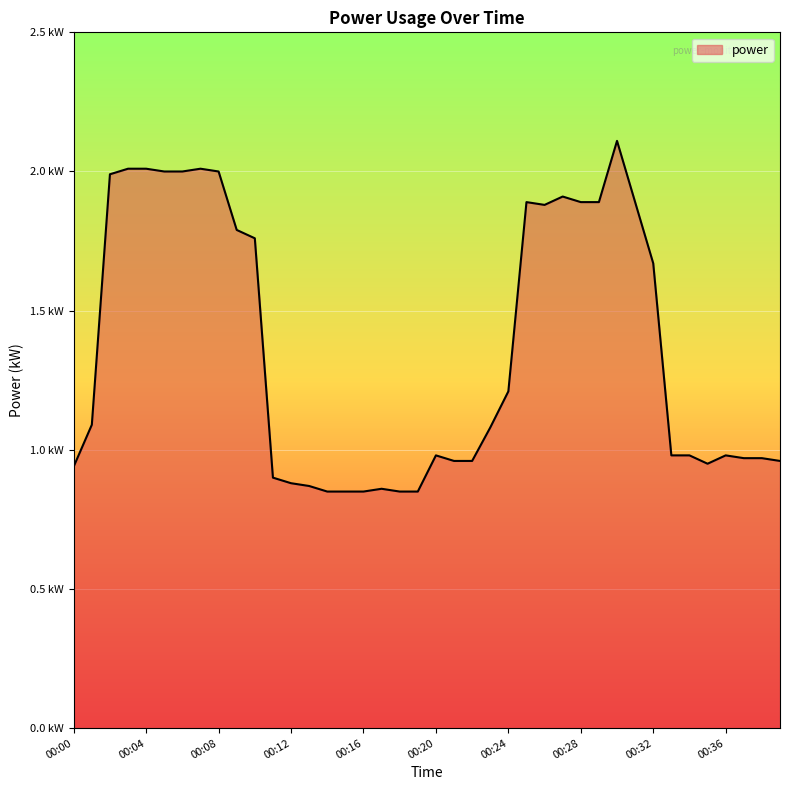

True or false: there are more than 1 points higher than both neighbors.

True